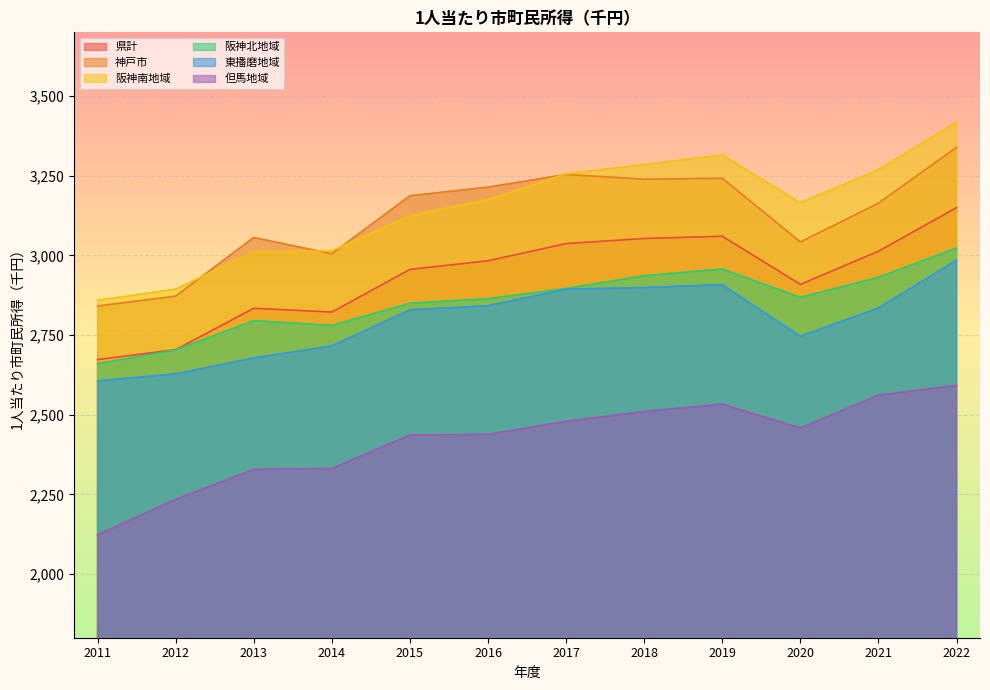

True or false: 阪神南地域 and 阪神北地域 intersect in this chart.

False